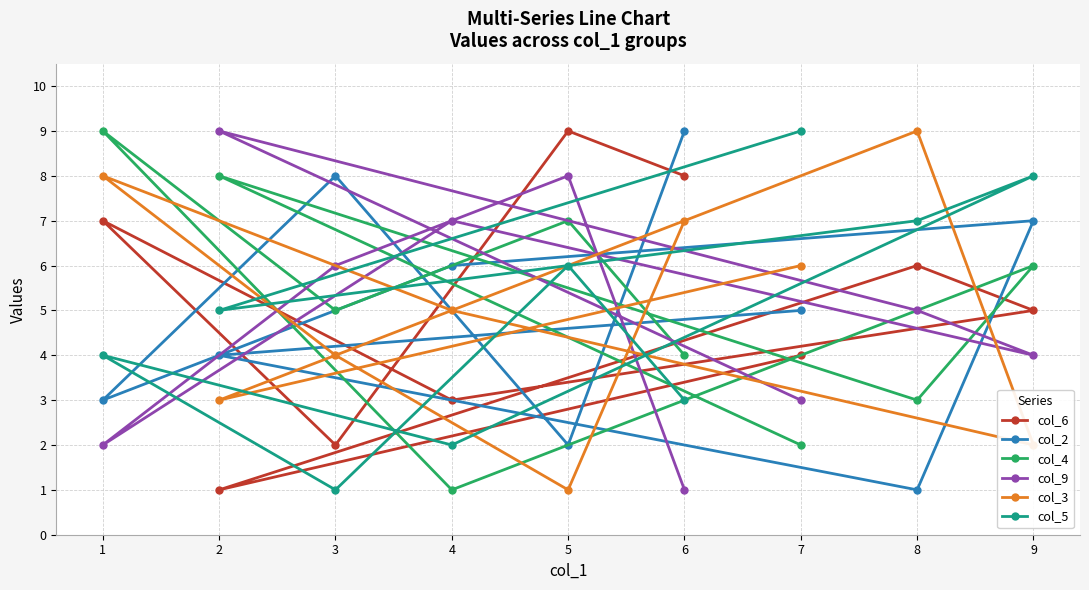

At which label does col_3 first exceed 5?

1